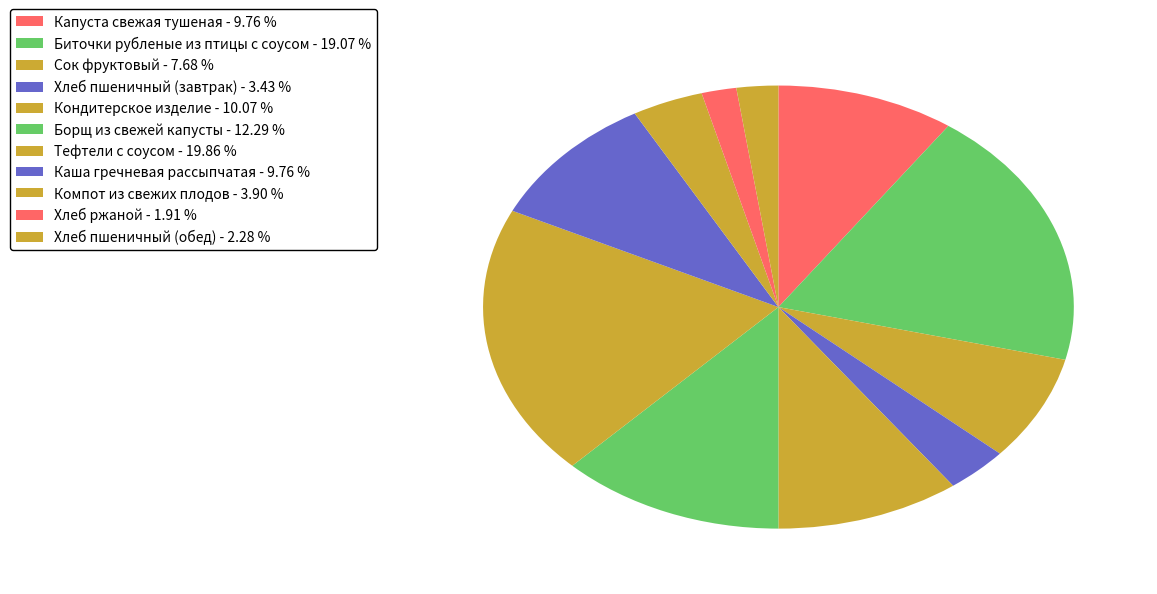

What percentage do Капуста свежая тушеная and Хлеб ржаной together represent?

11.7%